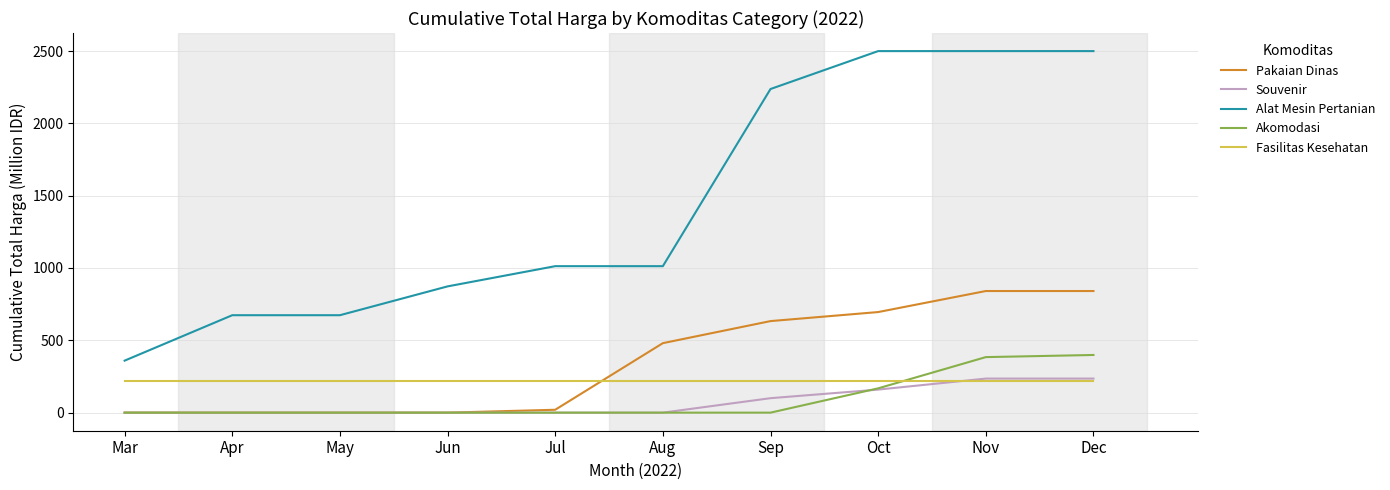

What is the maximum value shown in the chart?

2499.4